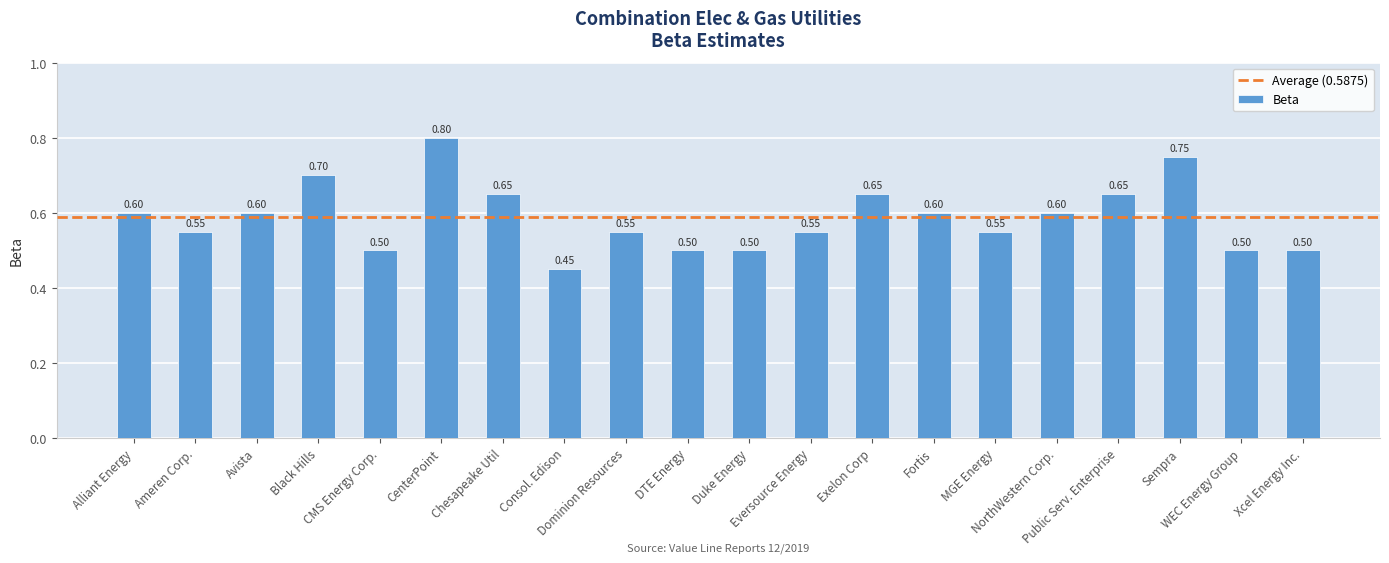

How many categories are shown in the chart?

20